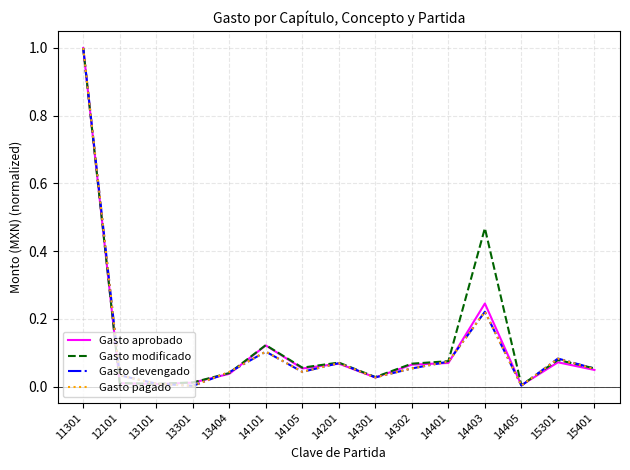

Which category has the highest value in the Gasto pagado series?

11301